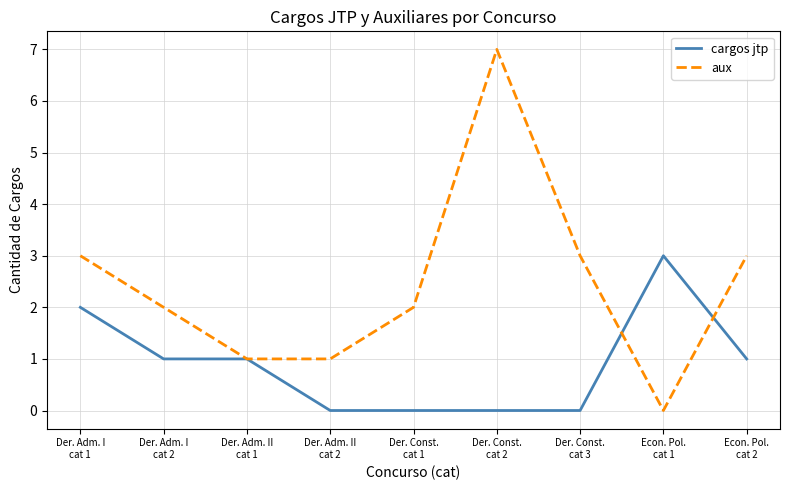

Which series has the largest total across all categories?

aux